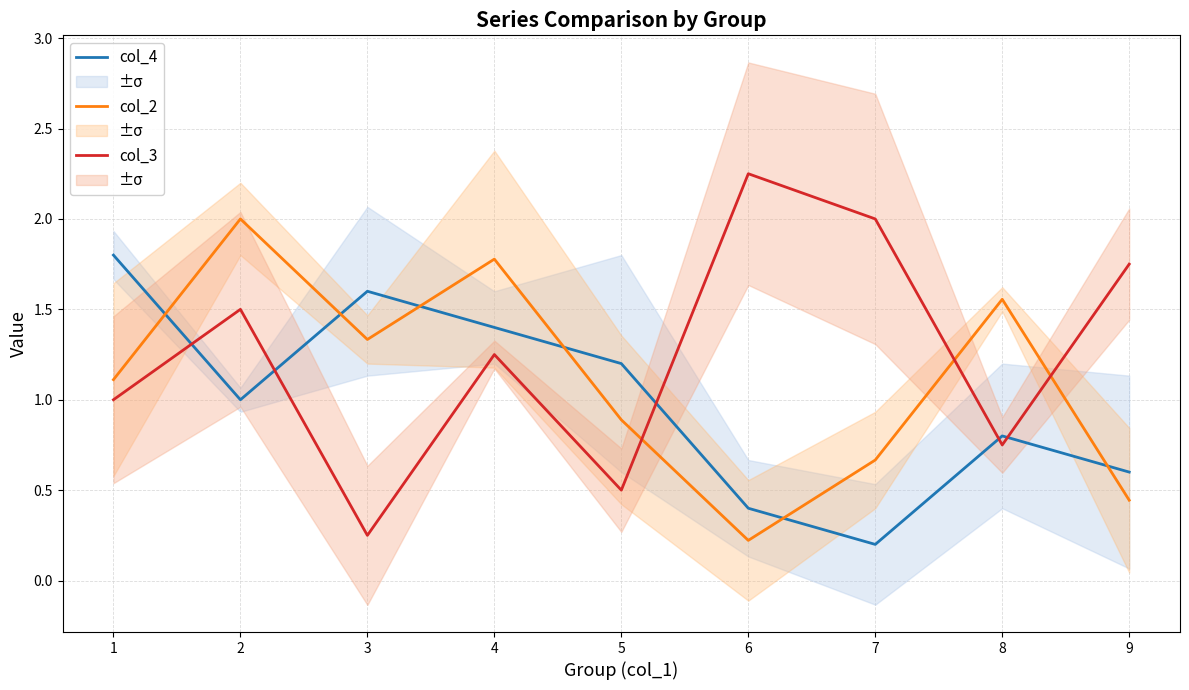

What is the difference between the col_2 values at 4 and 5?

0.9